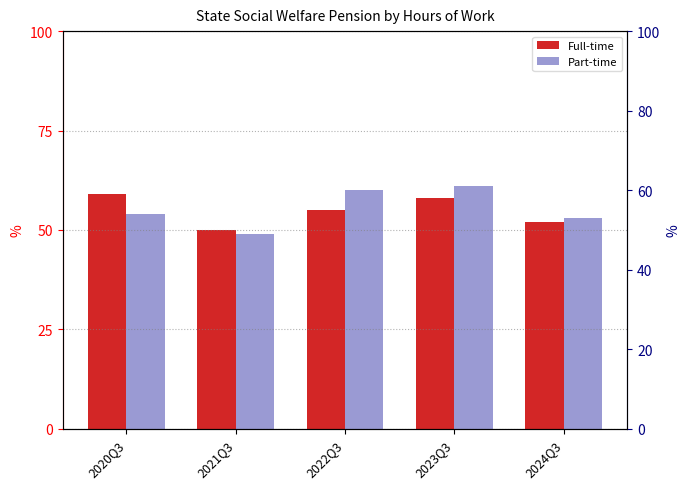

Reading right to left, list all the values displayed in this chart.

Full-time: 2024Q3=52	2023Q3=58	2022Q3=55	2021Q3=50	2020Q3=59
Part-time: 2024Q3=53	2023Q3=61	2022Q3=60	2021Q3=49	2020Q3=54